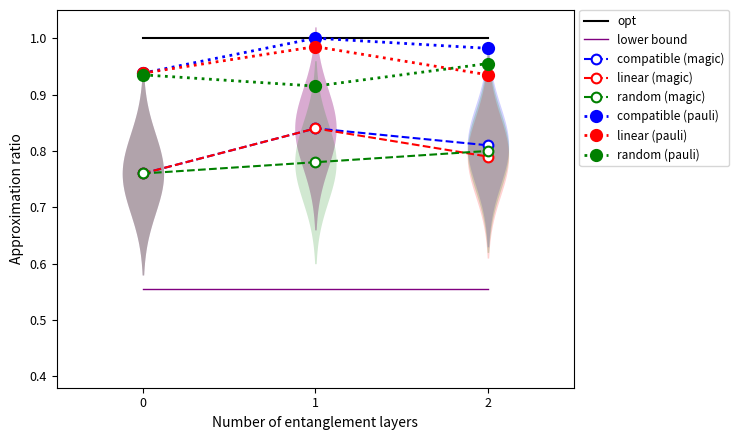

The compatible (magic) series shows 1.4 at 2. True or false?

False